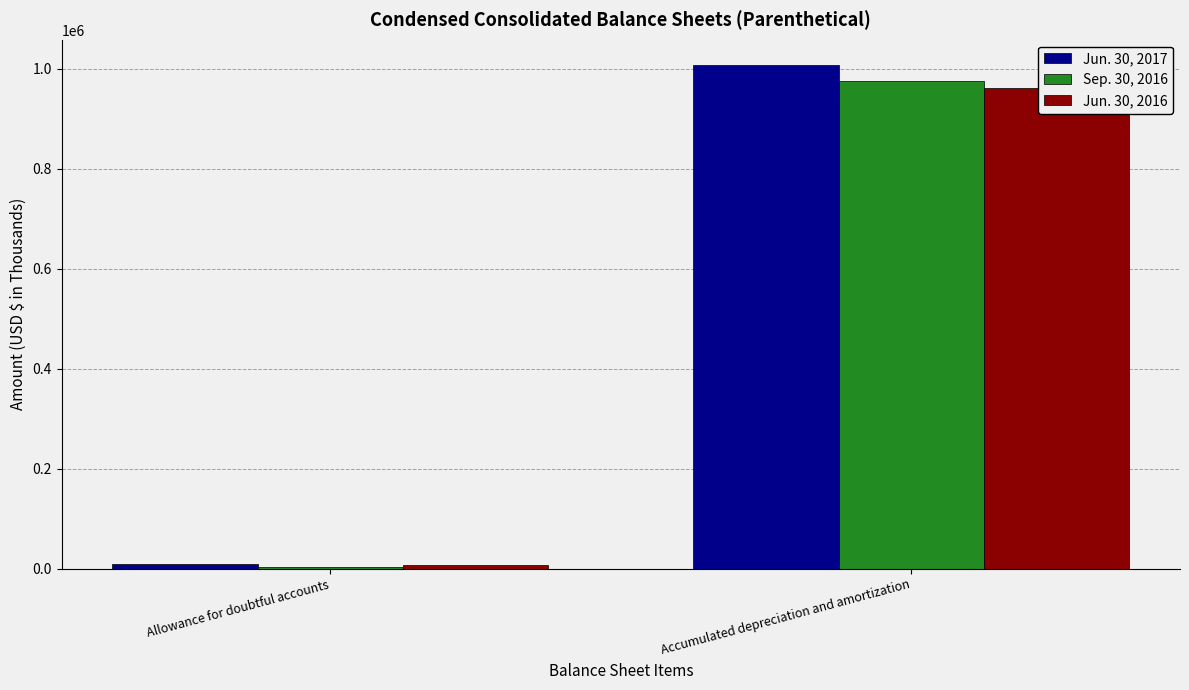

What is the sum of the Sep. 30, 2016 values at Accumulated depreciation and amortization and Allowance for doubtful accounts?

979320